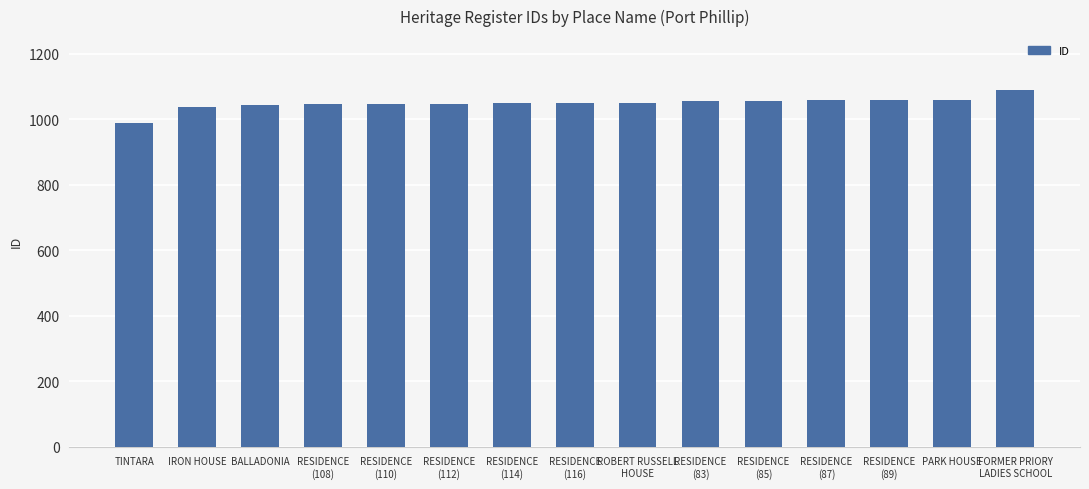

What is the change in value from RESIDENCE
(87) to FORMER PRIORY
LADIES SCHOOL?

+33